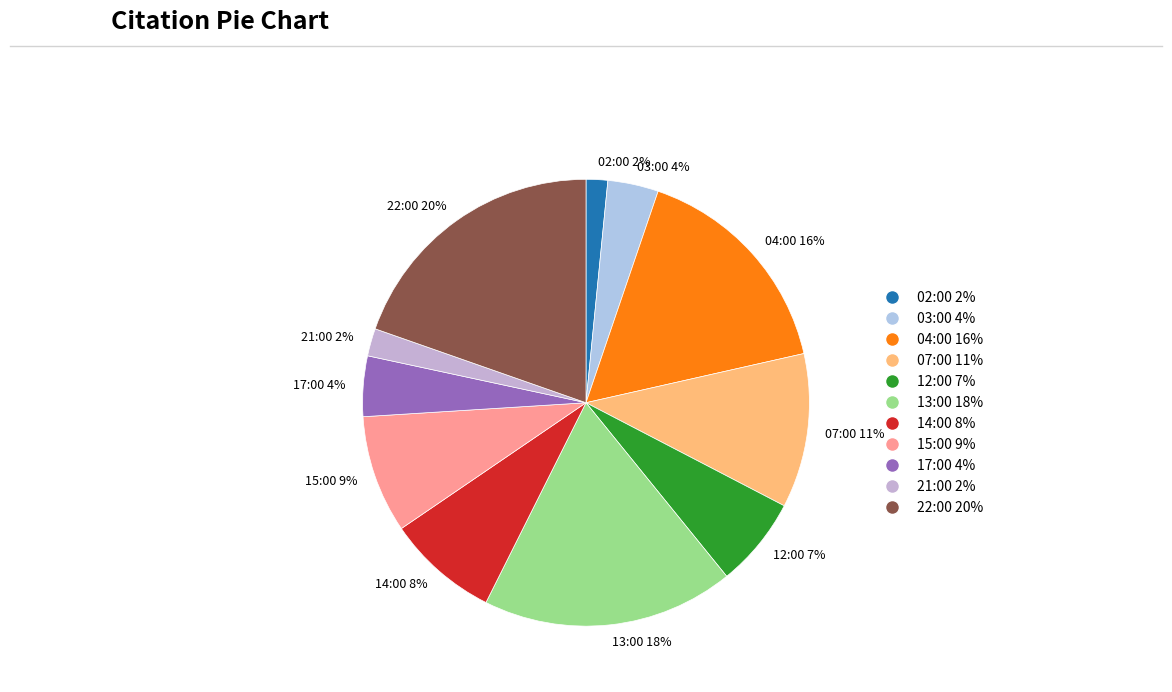

Does 12:00 represent more than half of the total?

No